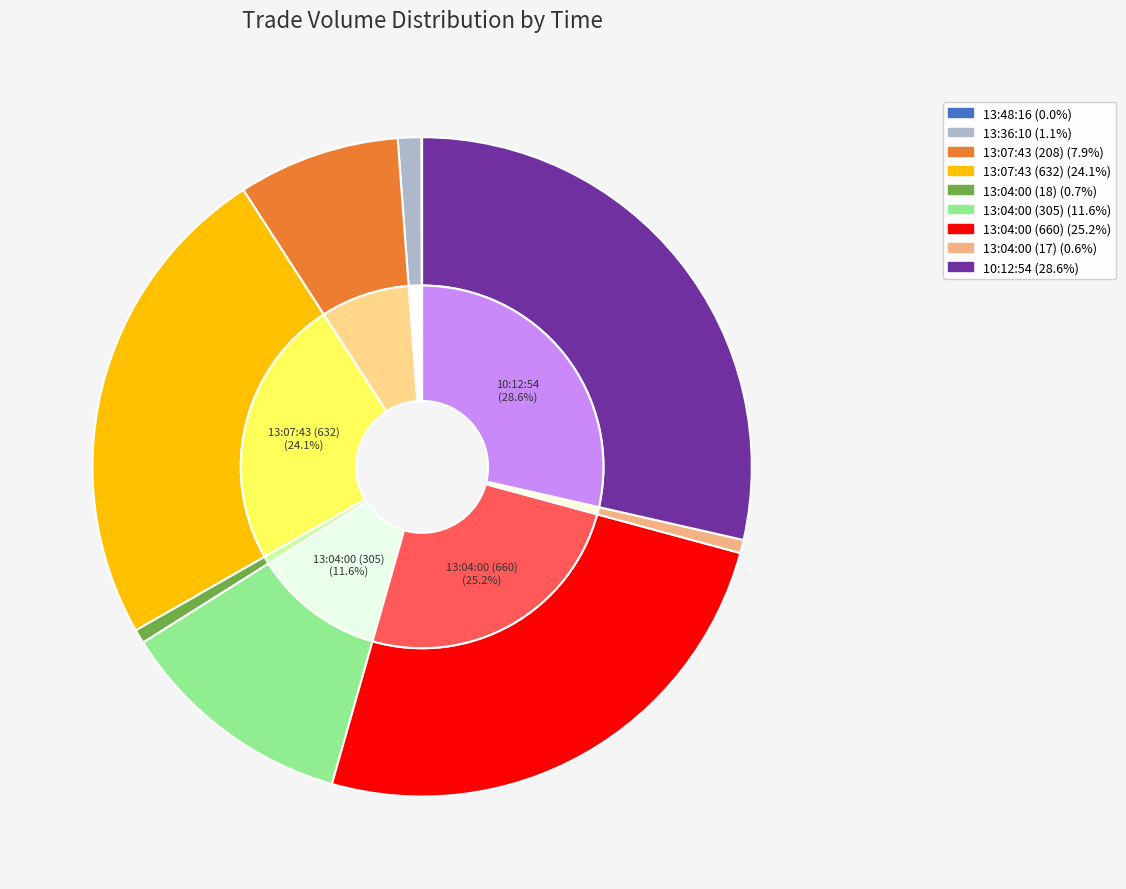

Is there any slice that represents more than half of the pie?

No